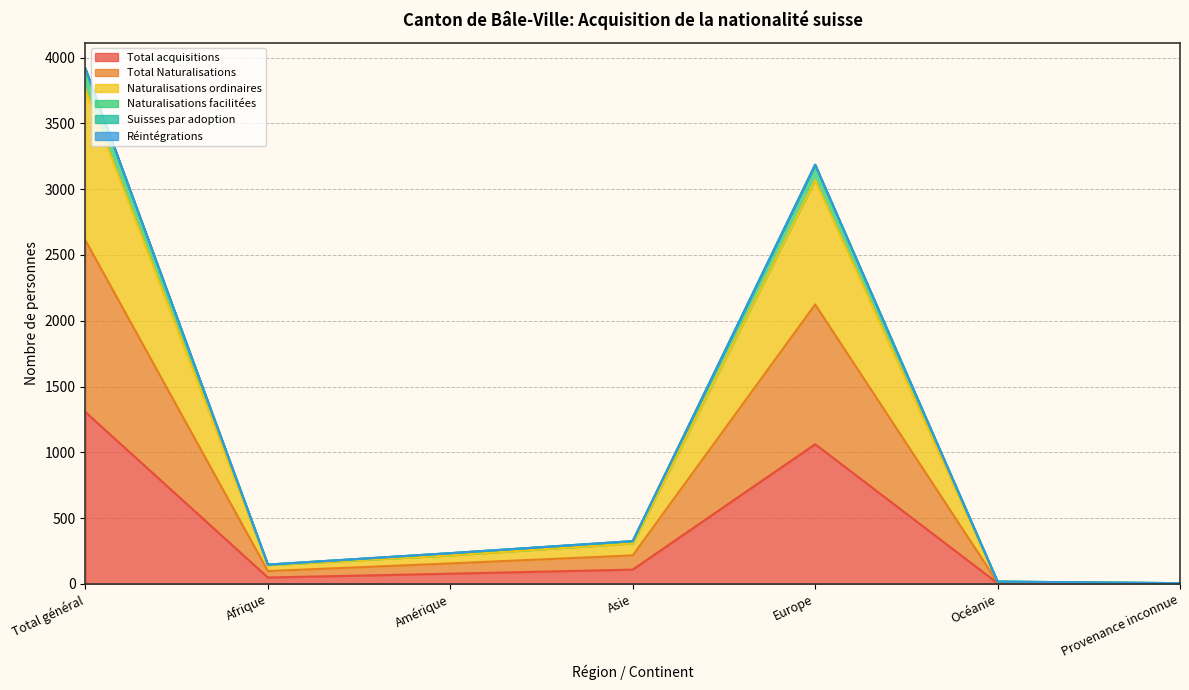

Which category has the highest value in the Total acquisitions series?

Total général